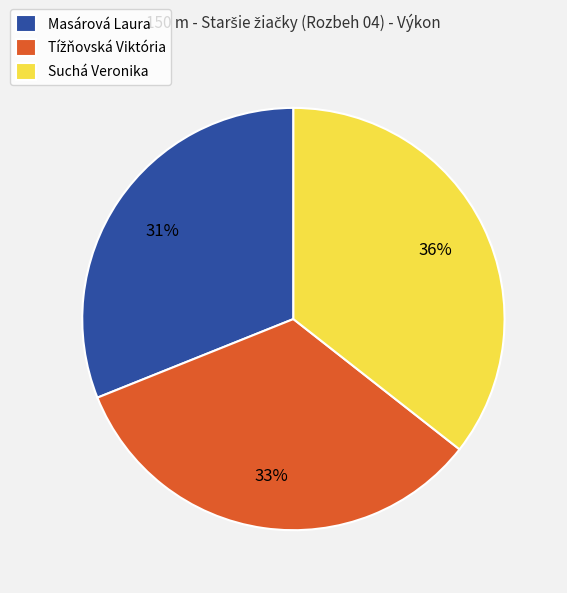

The Masárová Laura slice represents 44% of the pie. True or false?

False